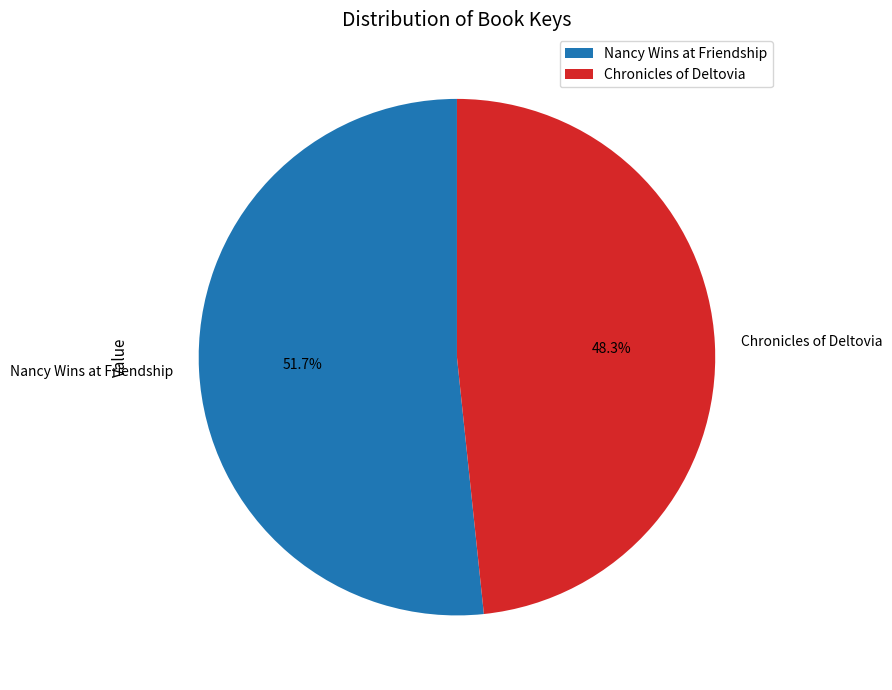

Which category accounts for the majority?

Nancy Wins at Friendship